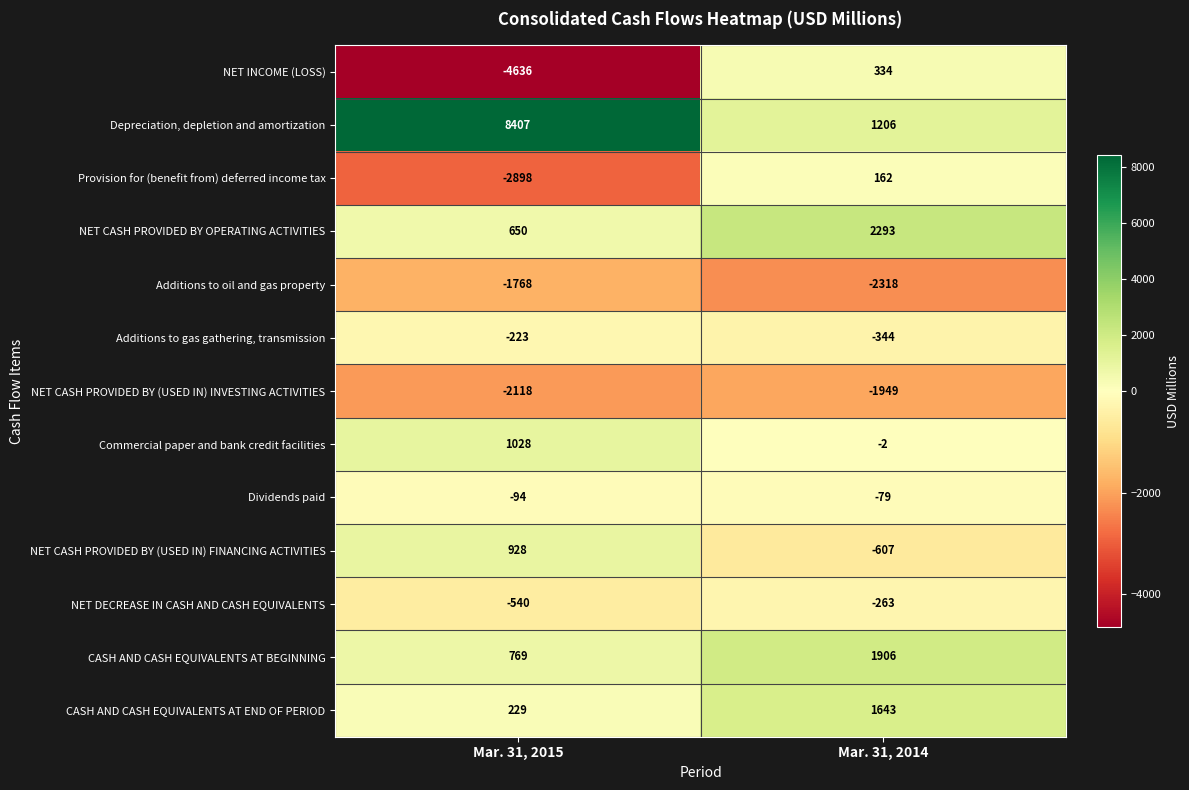

What value does the NET CASH PROVIDED BY OPERATING ACTIVITIES series have at Mar. 31, 2015, to the nearest 10?

650